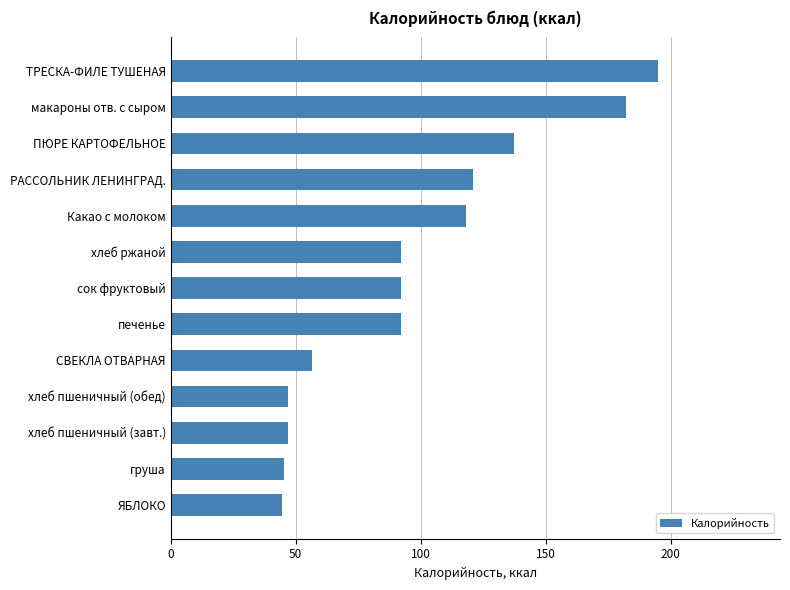

What is the value of the 1st bar from the top?

195.0